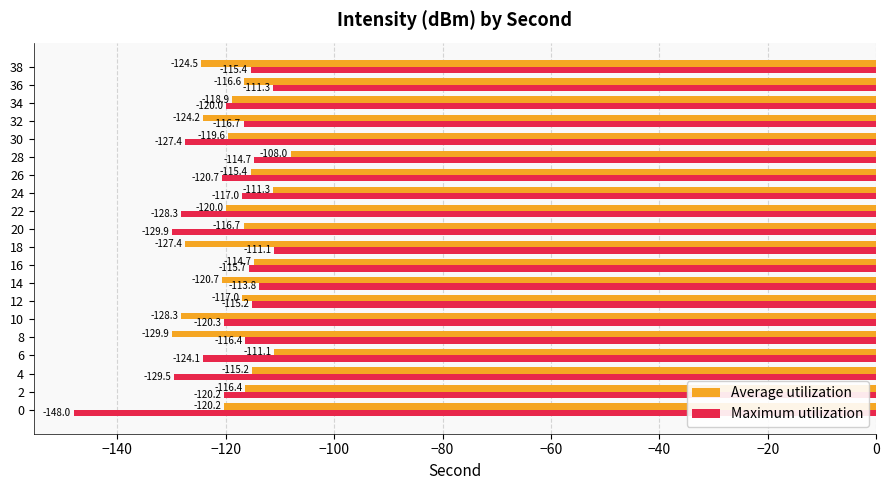

Which series has the largest total across all categories?

Average utilization